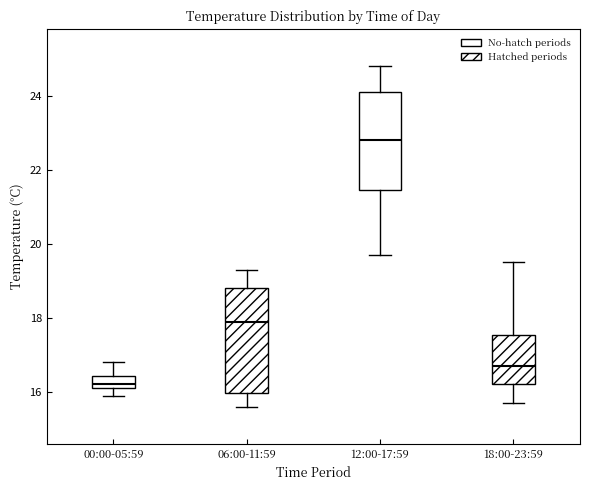

Where is the upper edge of the box for 06:00-11:59 on the y-axis? The values are not printed on the chart, so give them approximately, as read against the axis.

18.8